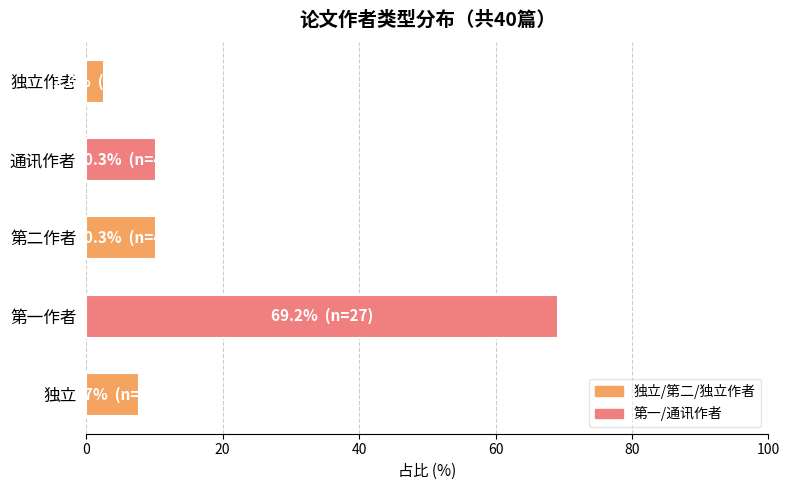

Is it true that the value at 通讯作者 is 3.9?

False